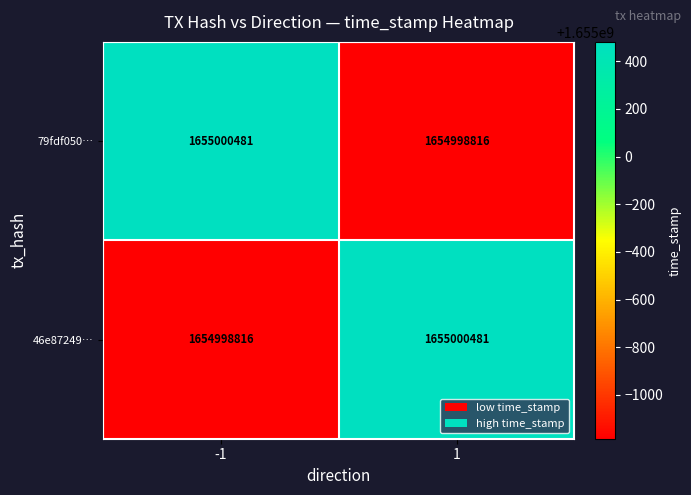

At how many categories does at least one series exceed 1654999447?

2